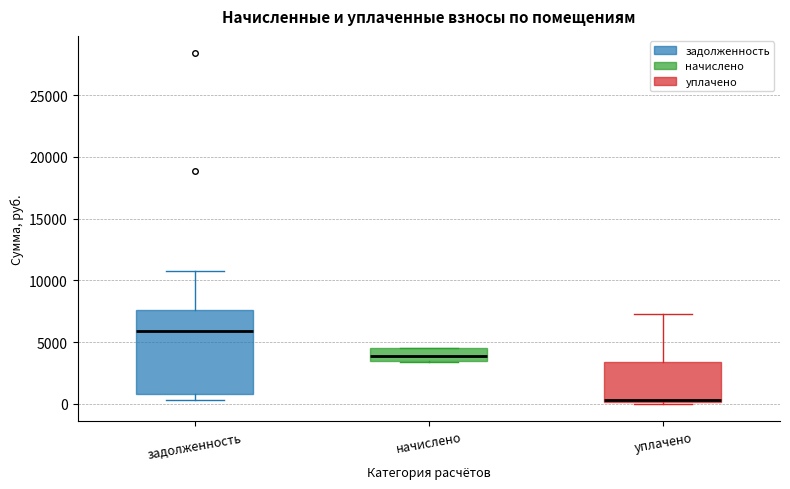

Reading left to right, read every box against the y-axis: the position of its median line, the range the box covers, and the ends of its whiskers. The values are not printed on the chart, so give them approximately, as read against the axis.

задолженность: median 6000, box 1000 to 7500, whiskers 500 to 10500
начислено: median 4000, box 3500 to 4500, whiskers 3500 to 4500
уплачено: median 500 (drawn on the box's lower edge), box 0 to 3500, whiskers 0 (just below the box's lower edge) to 7500